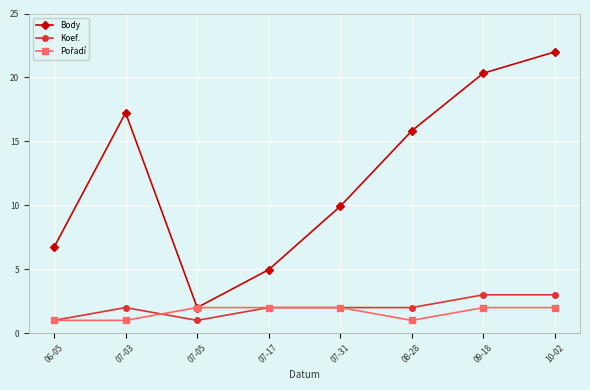

True or false: Koef. and Body cross at least once.

False